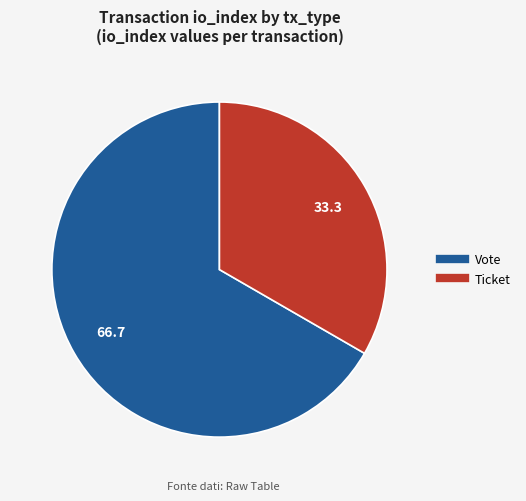

Is it true that Vote is 99% of the pie?

False